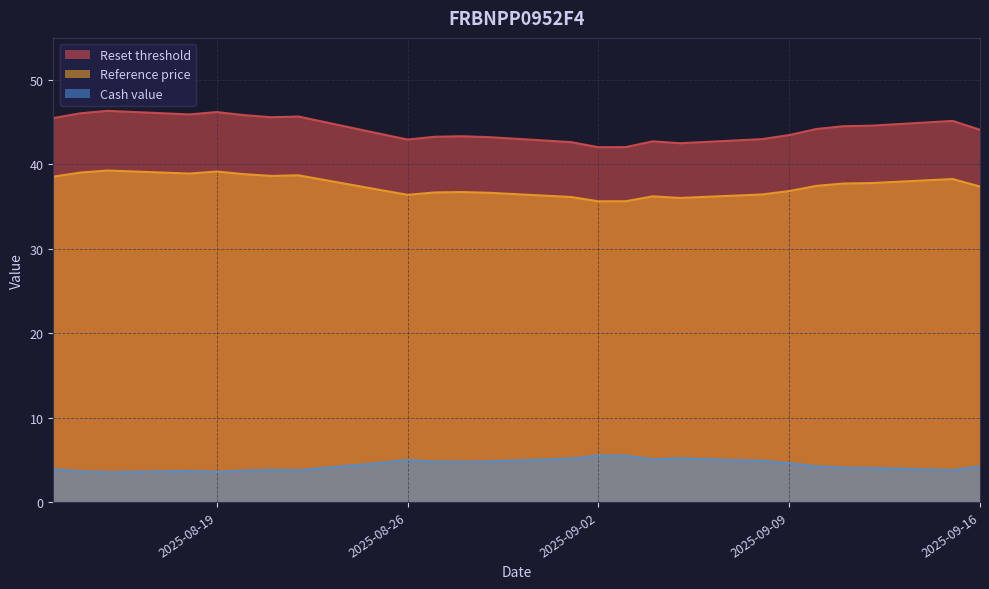

What are all the series names shown in the legend?

Reset threshold, Reference price, Cash value